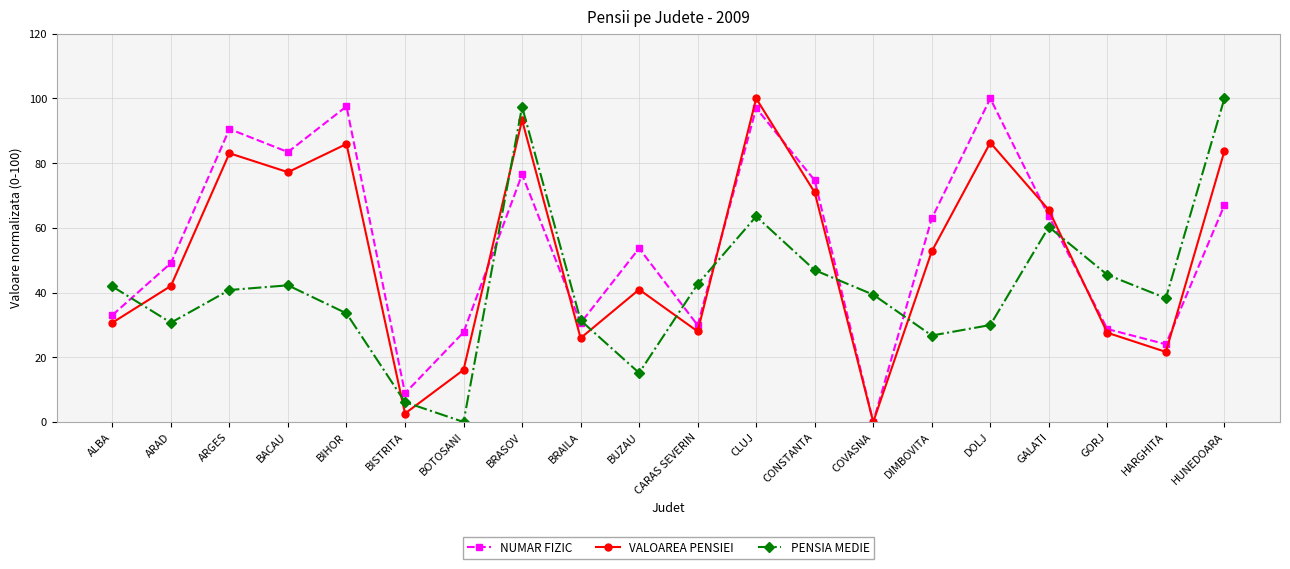

At which label does VALOAREA PENSIEI reach its minimum?

COVASNA